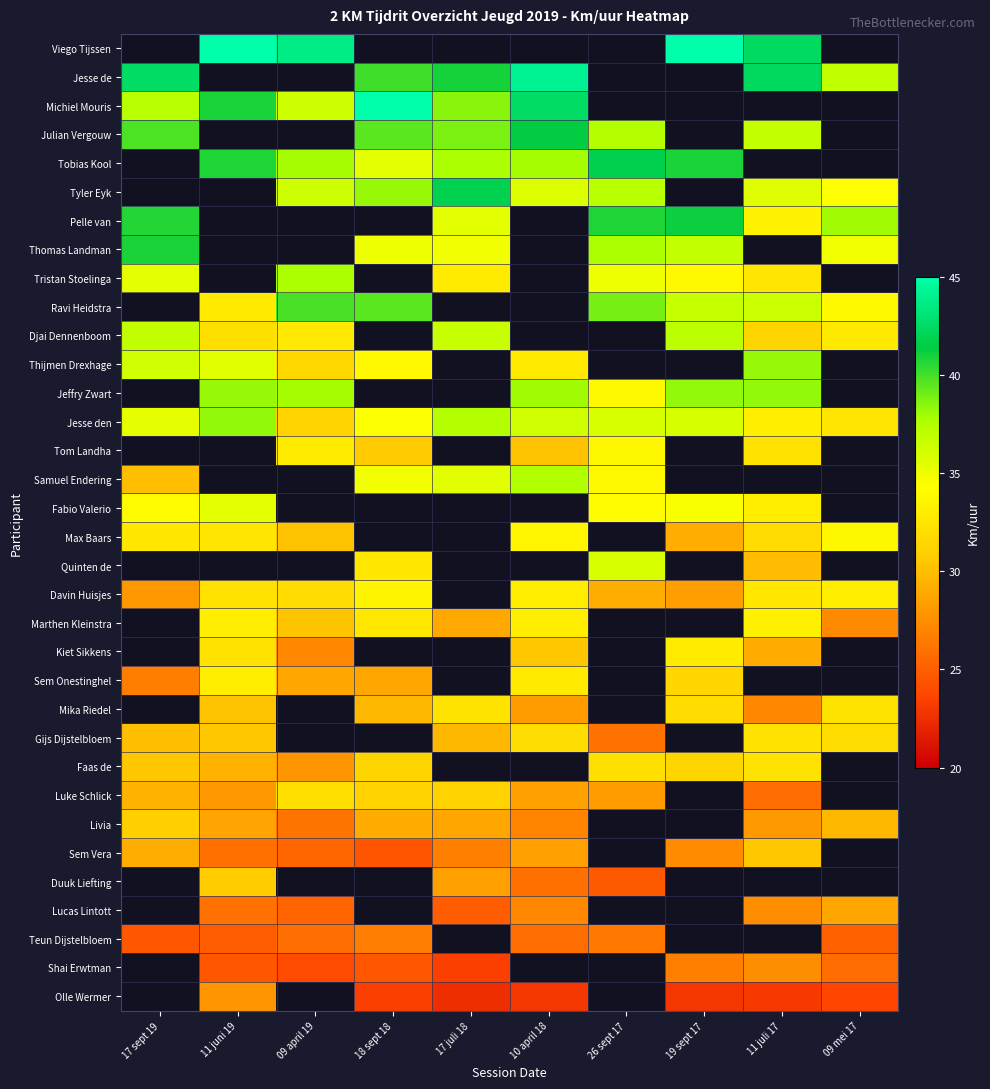

How many series are shown in this chart?

34